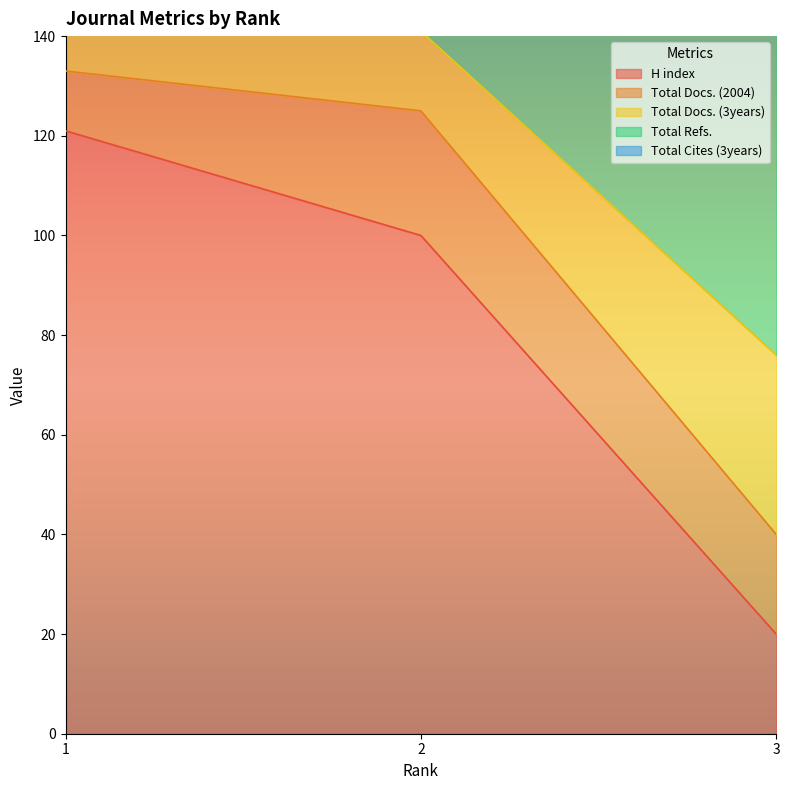

Which series changed the most between 1 and 3?

H index